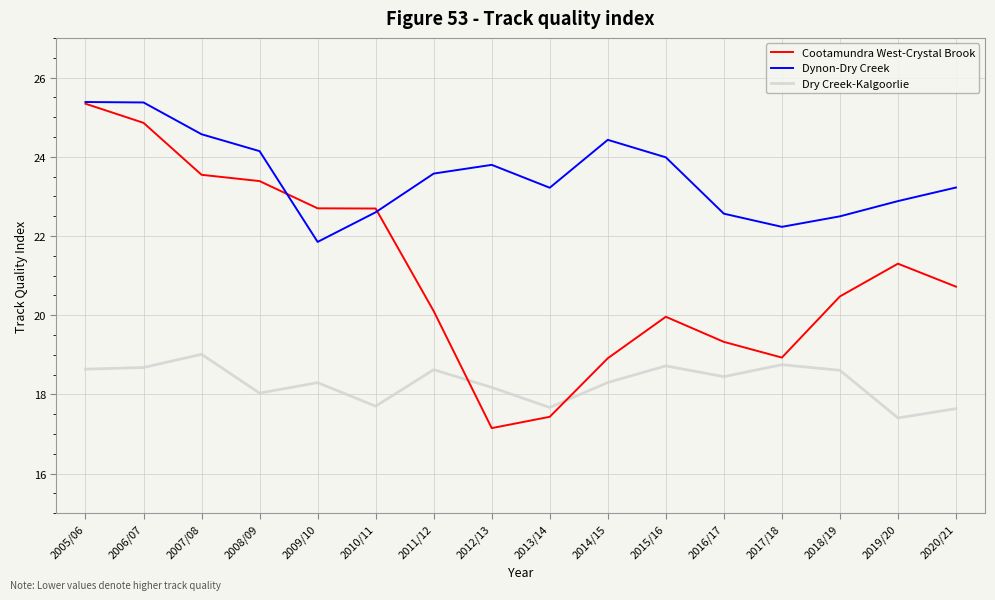

What is the difference between the maximum and minimum values in the Cootamundra West-Crystal Brook series?

8.2